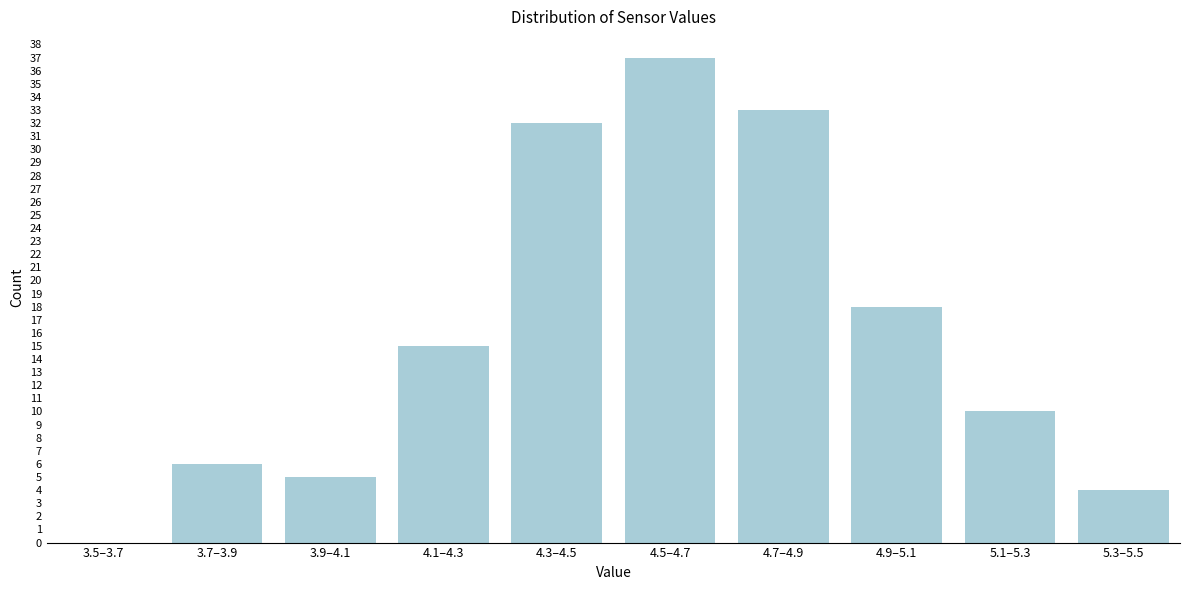

Reading left to right, list all the values displayed in this chart.

3.5–3.7=0	3.7–3.9=6	3.9–4.1=5	4.1–4.3=15	4.3–4.5=32	4.5–4.7=37	4.7–4.9=33	4.9–5.1=18	5.1–5.3=10	5.3–5.5=4